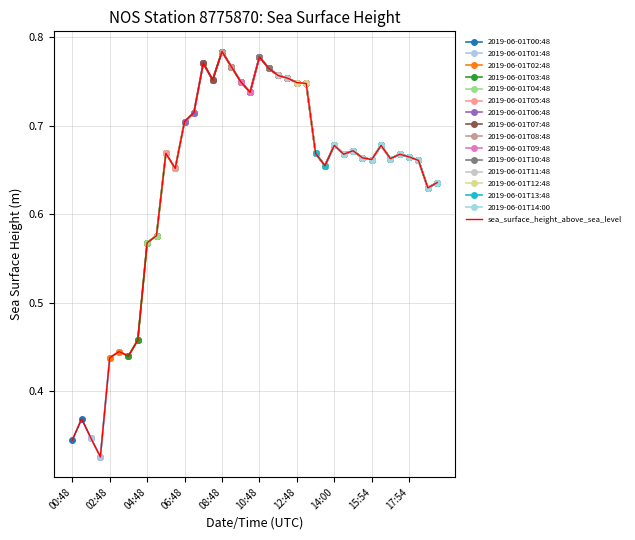

List the labels in order of value, smallest first.

2019-06-01T01:54, 2019-06-01T00:48, 2019-06-01T01:48, 2019-06-01T00:54, 2019-06-01T02:48, 2019-06-01T03:48, 2019-06-01T02:54, 2019-06-01T03:54, 2019-06-01T04:48, 2019-06-01T04:54, 2019-06-01T18:48, 2019-06-01T18:54, 2019-06-01T05:54, 2019-06-01T13:54, 2019-06-01T18:00, 2019-06-01T15:54, 2019-06-01T16:54, 2019-06-01T15:48, 2019-06-01T17:54, 2019-06-01T14:48, 2019-06-01T17:48, 2019-06-01T05:48, 2019-06-01T13:48, 2019-06-01T14:54, 2019-06-01T14:00, 2019-06-01T16:48, 2019-06-01T06:48, 2019-06-01T06:54, 2019-06-01T09:54, 2019-06-01T12:54, 2019-06-01T12:48, 2019-06-01T09:48, 2019-06-01T07:54, 2019-06-01T11:54, 2019-06-01T11:48, 2019-06-01T10:54, 2019-06-01T08:54, 2019-06-01T07:48, 2019-06-01T10:48, 2019-06-01T08:48